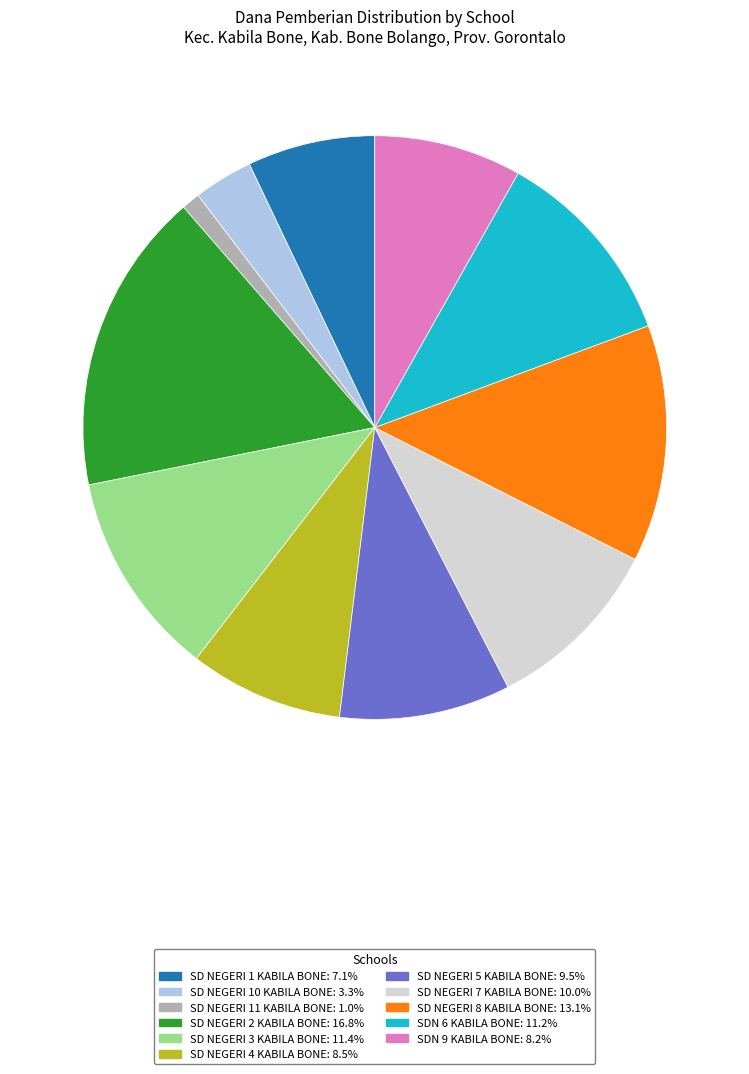

Is it true that SD NEGERI 3 KABILA BONE is 20% of the pie?

False